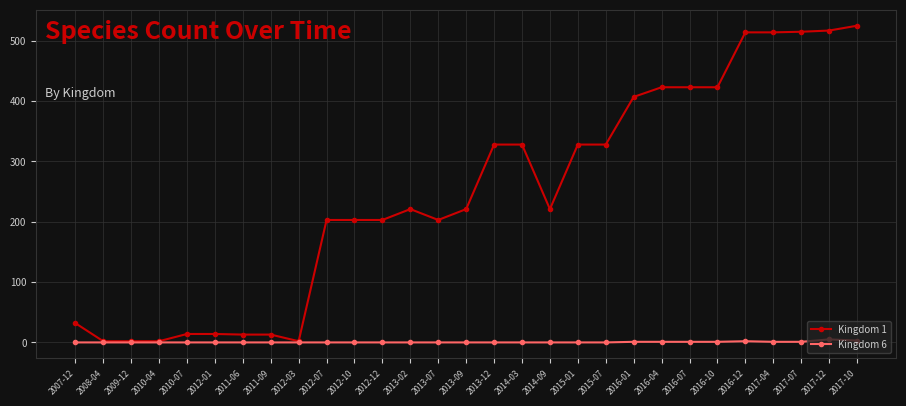

What are all the series names shown in the legend?

Kingdom 1, Kingdom 6